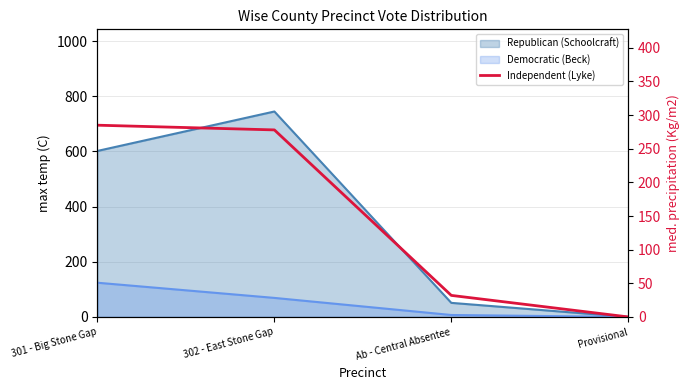

What is the label of the 2nd point from the right?

Ab - Central Absentee